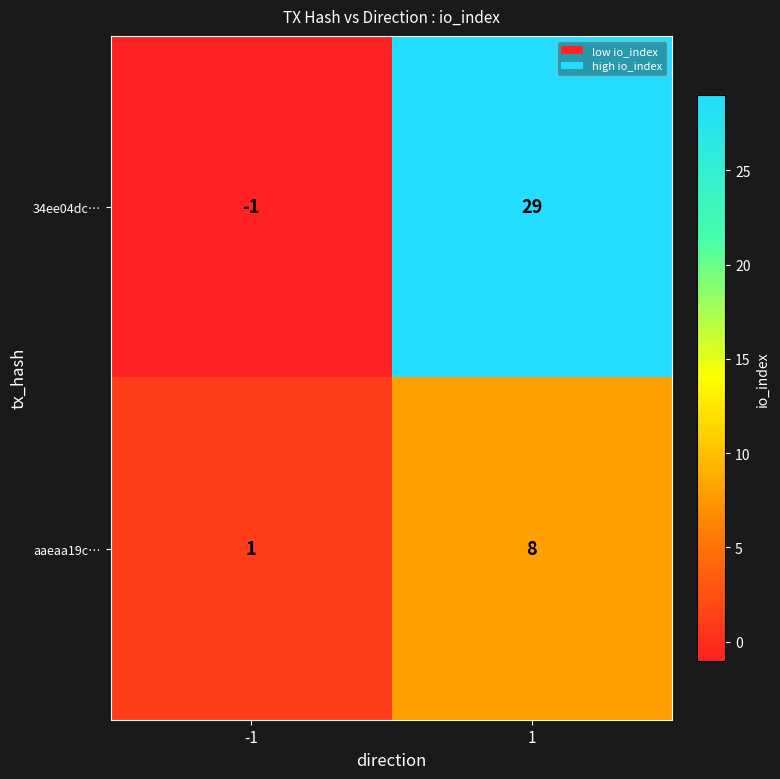

True or false: 34ee04dc… has a value of -1 at -1.

True